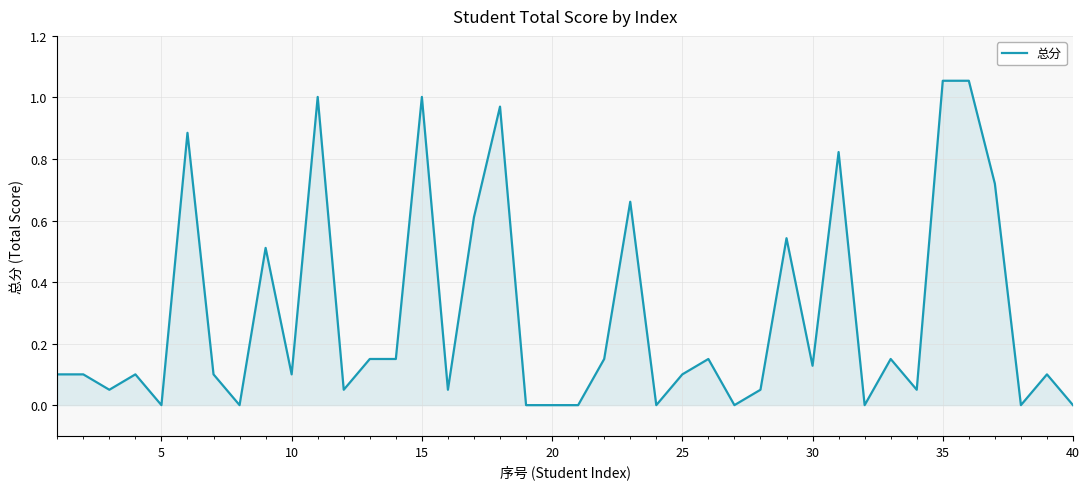

Is this an area chart (filled region under the line)?

Yes